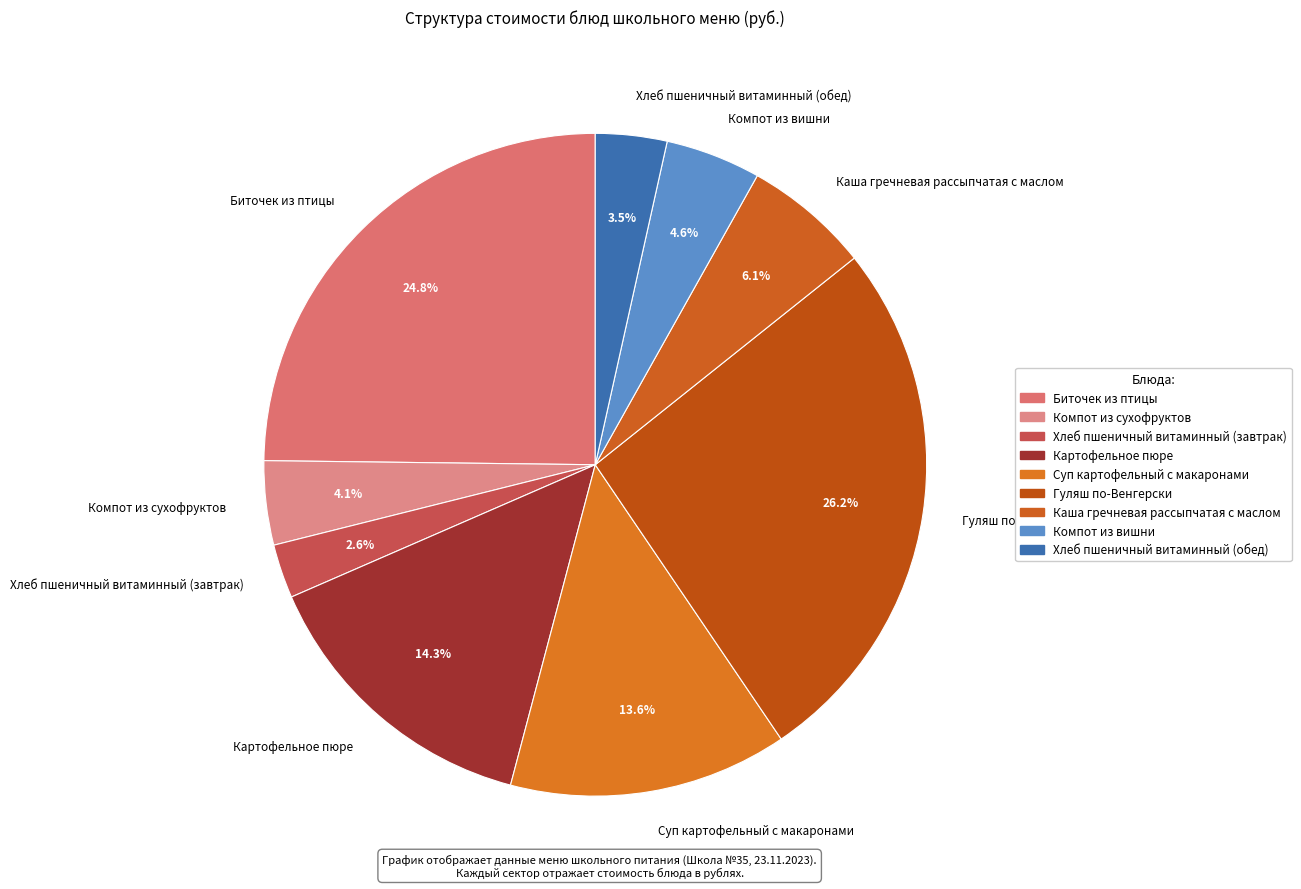

Which category has the biggest portion of the pie?

Гуляш по-Венгерски